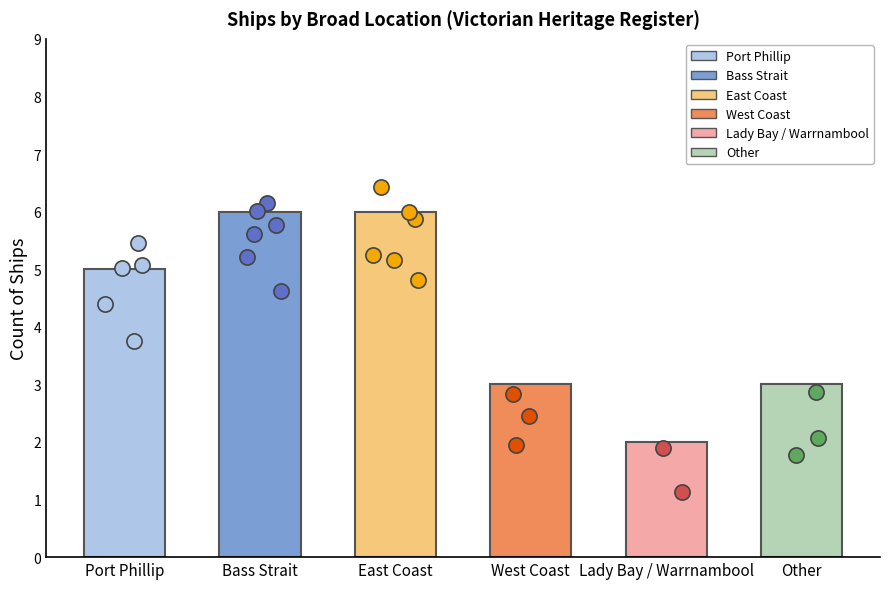

What is the change in value from East Coast to Other?

-3